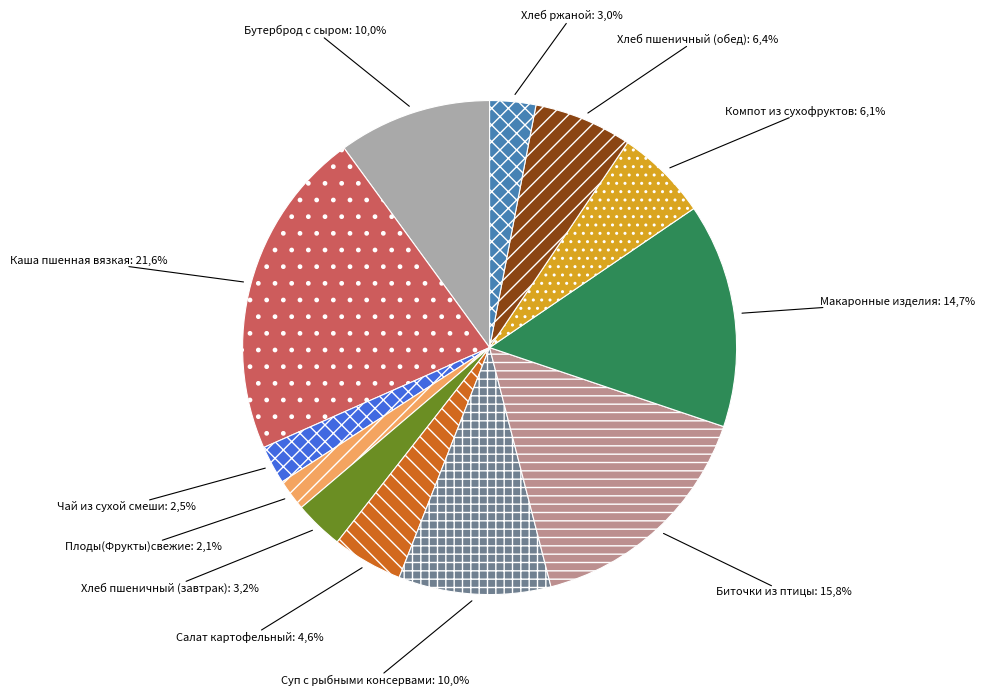

What portion of the pie excludes Хлеб пшеничный (завтрак)?

96.8%